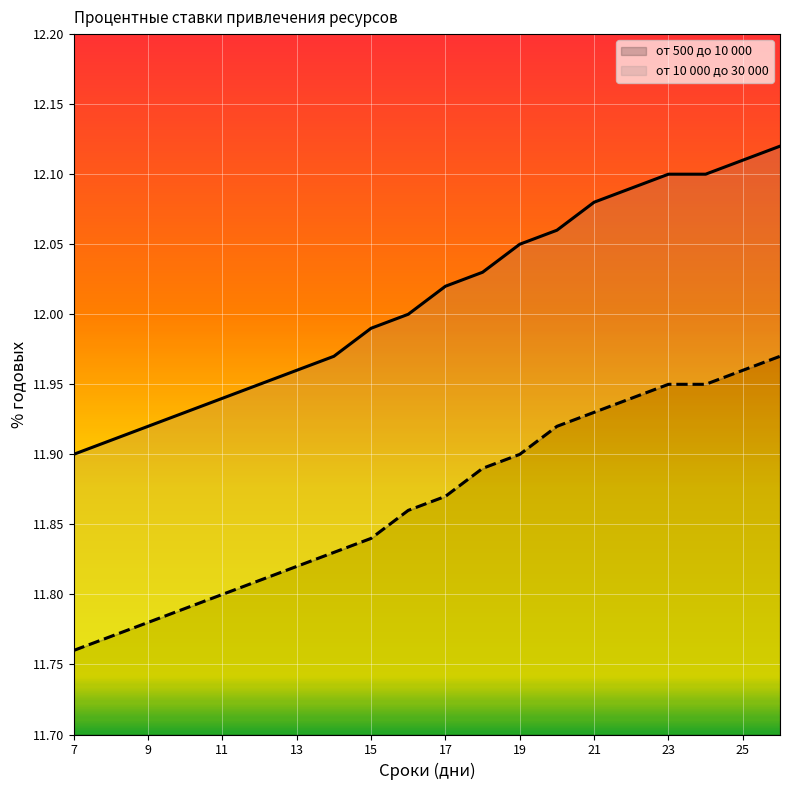

True or false: от 500 до 10 000 (линия) and от 10 000 до 30 000 (линия) cross at least once.

False